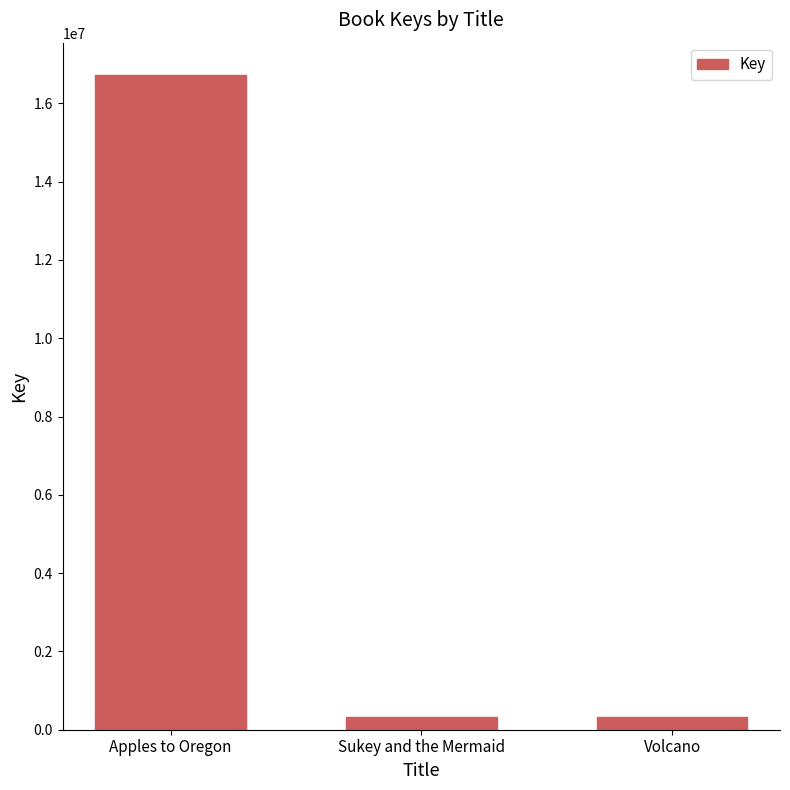

The value at Sukey and the Mermaid is 317778. True or false?

True